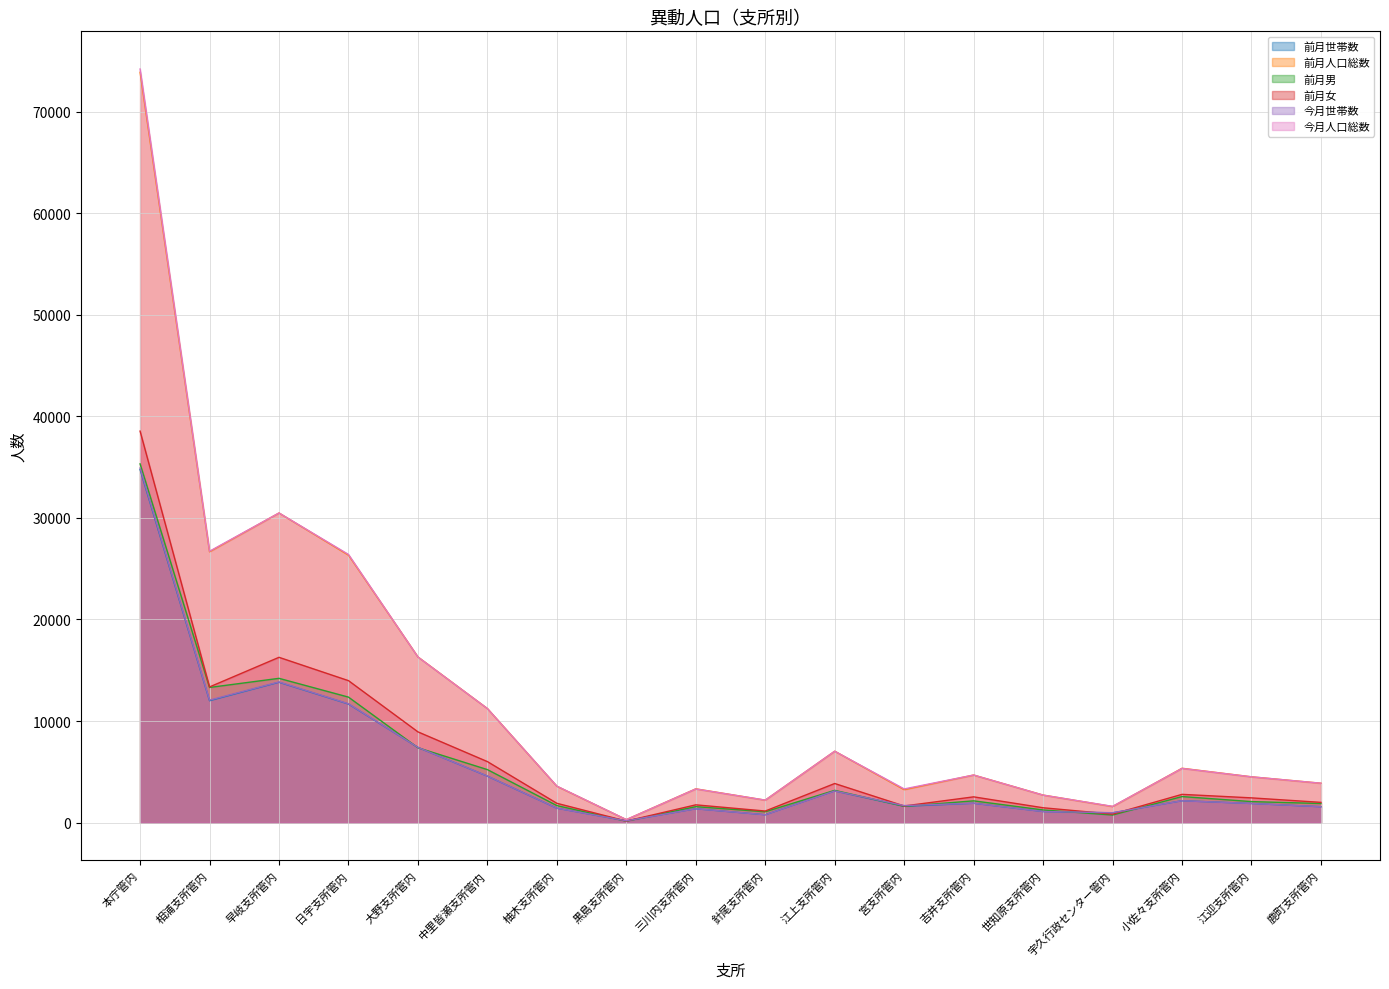

At which category is the sum across all series the highest?

本庁管内